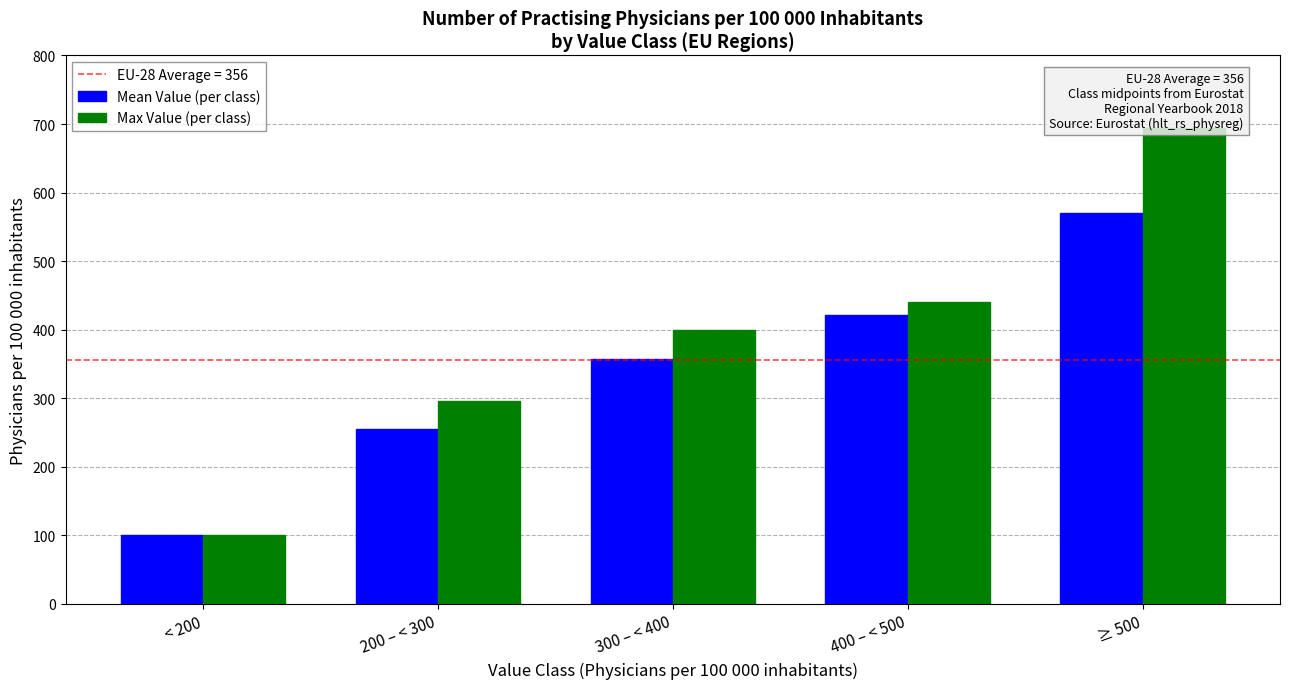

What is the total value across all series at < 200?

200.6